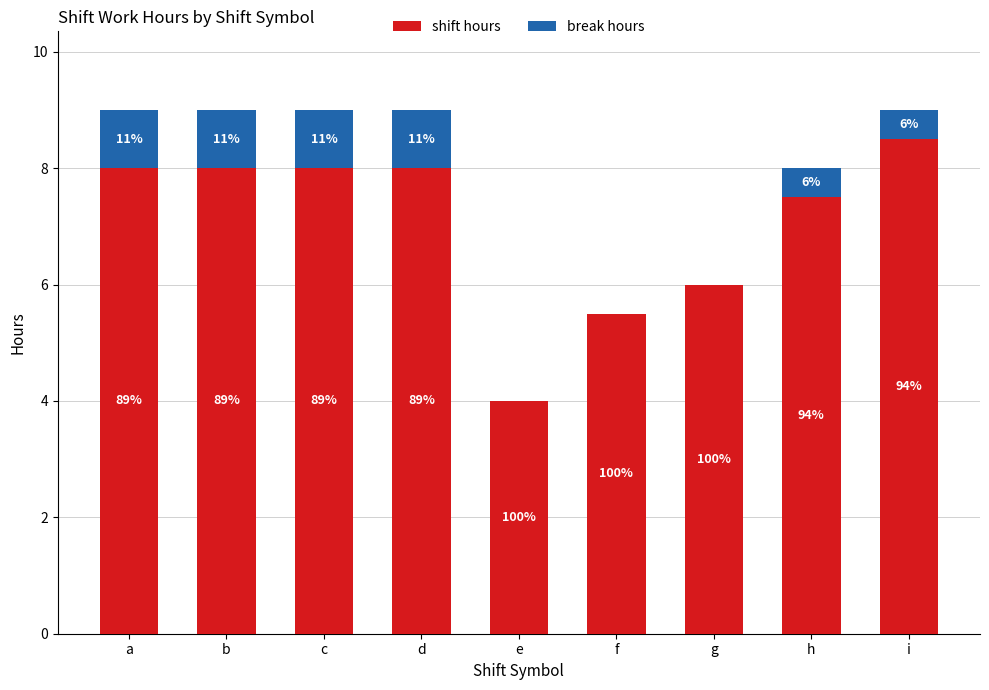

Does the chart contain stacked bars?

Yes